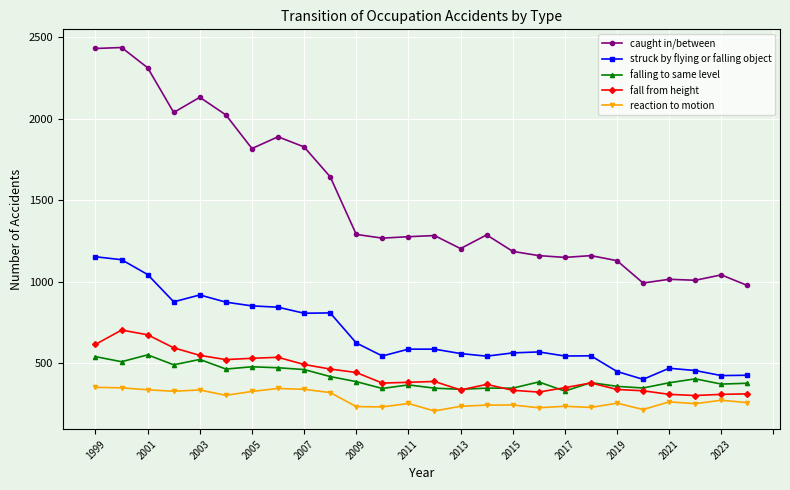

Which series has the widest spread of values?

caught in/between